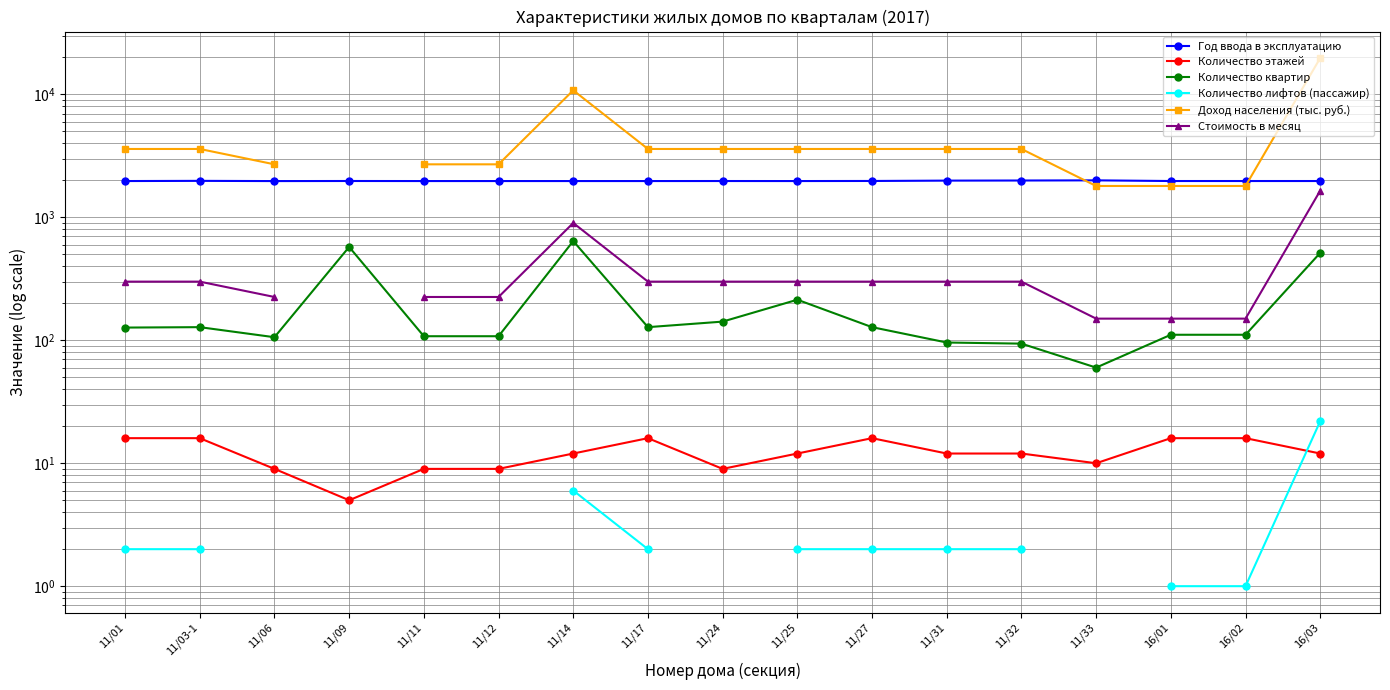

True or false: Количество квартир and Стоимость в месяц cross at least once.

False